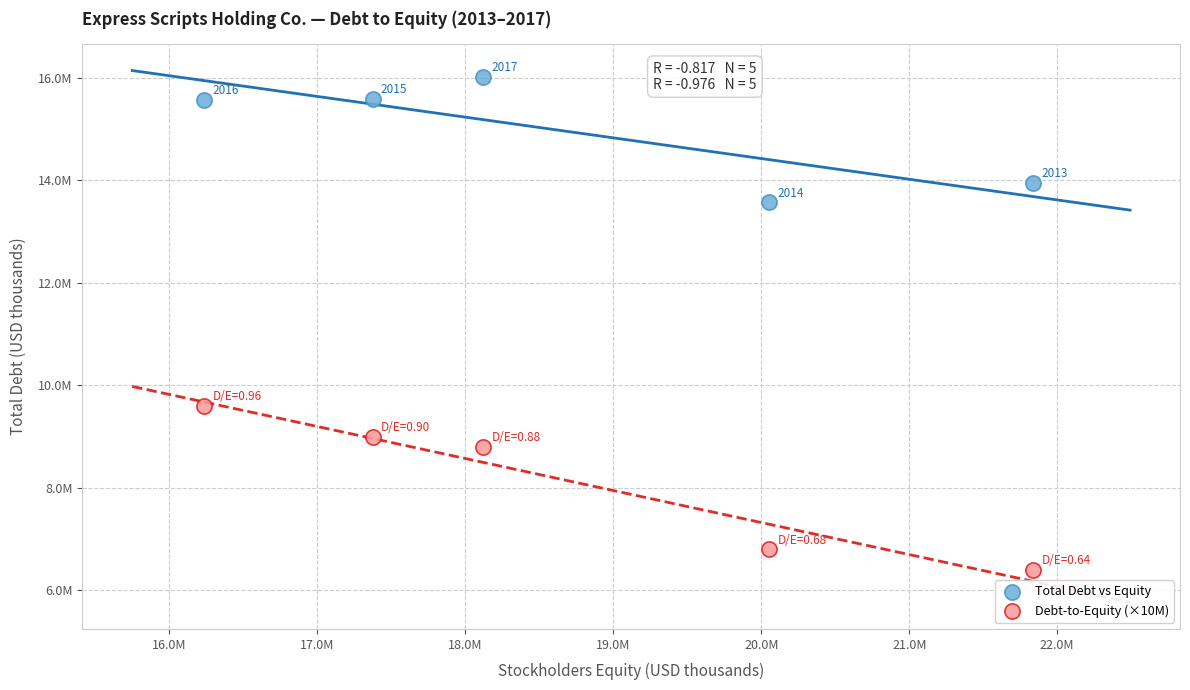

Which series contains the highest Y value?

Total Debt vs Equity